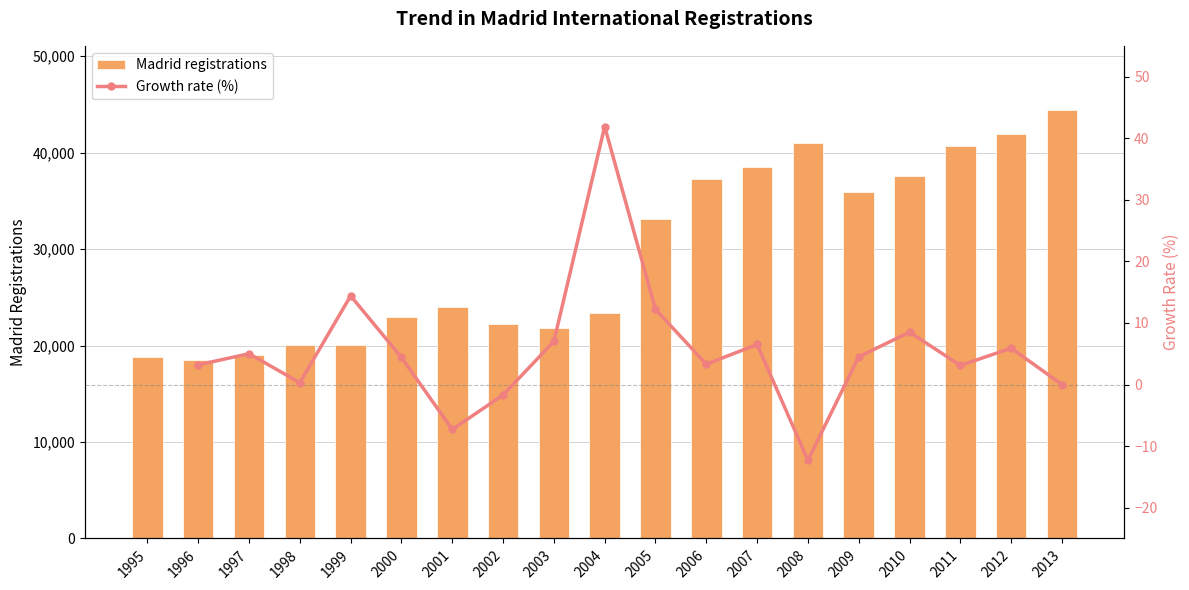

Where is Madrid registrations nearest to the value 31449?

2005